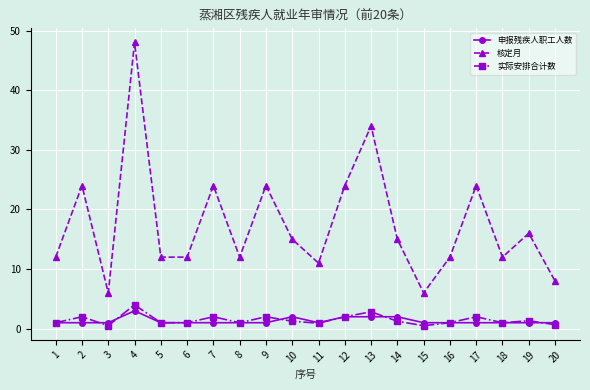

True or false: 实际安排合计数 and 申报残疾人职工人数 cross at least once.

True